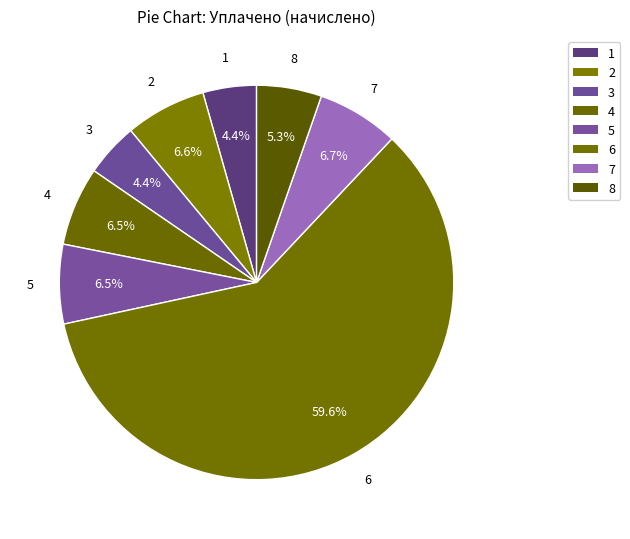

To the nearest percent, what portion does 6 represent?

60%